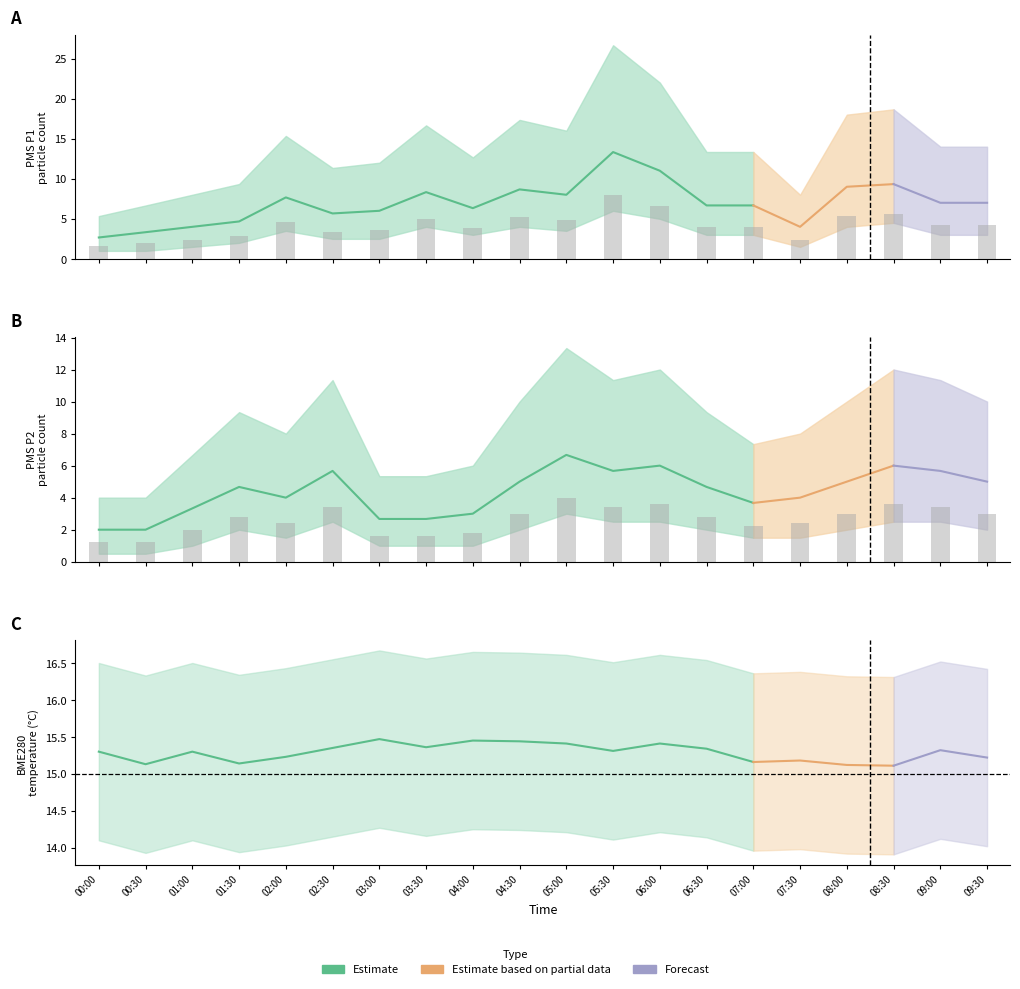

What is the difference between the maximum and minimum values in the PMS_P1 series?

6.4